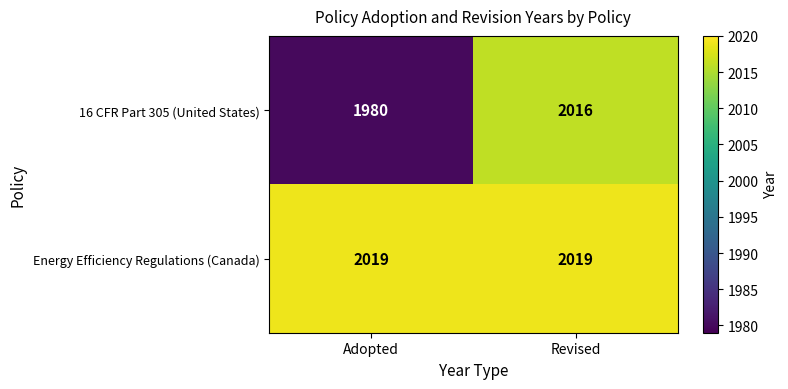

List the series in order of their overall mean, lowest first.

16 CFR Part 305 (United States), Energy Efficiency Regulations (Canada)